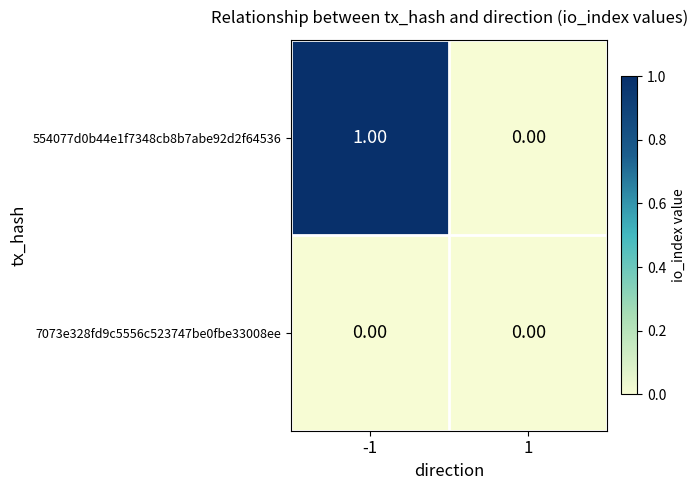

Rank the series by their maximum value, from highest to lowest.

554077d0b44e1f7348cb8b7abe92d2f64536, 7073e328fd9c5556c523747be0fbe33008ee